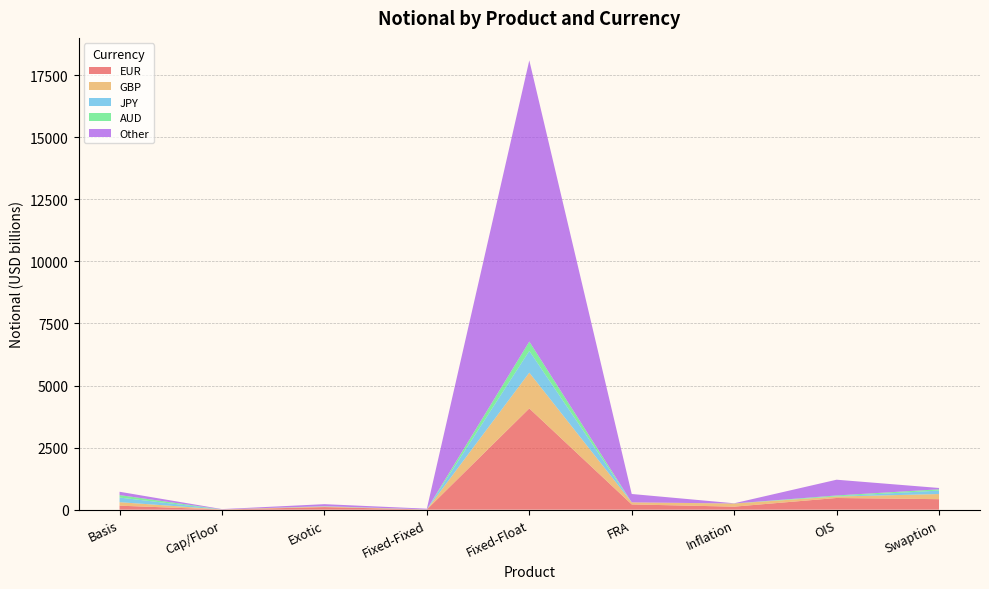

Reading left to right, transcribe all the data shown in this chart.

EUR: 161	6	104	7	4078	212	122	471	423
GBP: 141	5	24	1	1441	83	125	59	207
JPY: 186	0	11	5	877	0	0	7	140
AUD: 100	0	3	0	377	0	3	36	51
Other: 134	12	80	27	11324	337	8	634	53